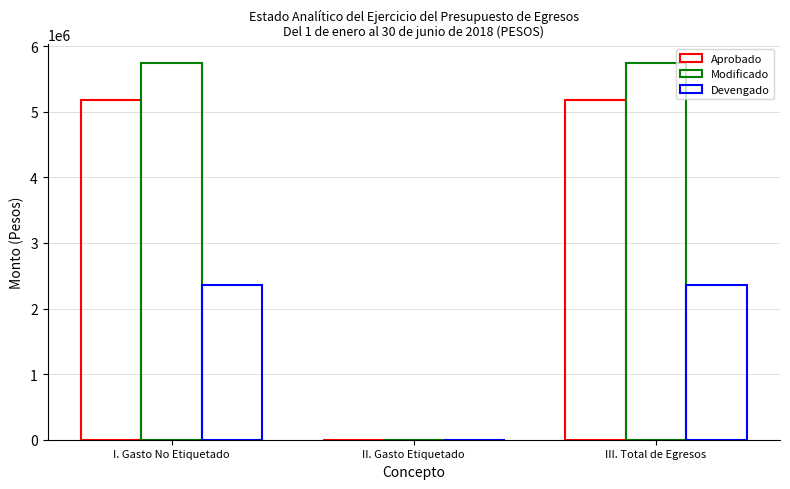

Count the number of categories in the chart.

3